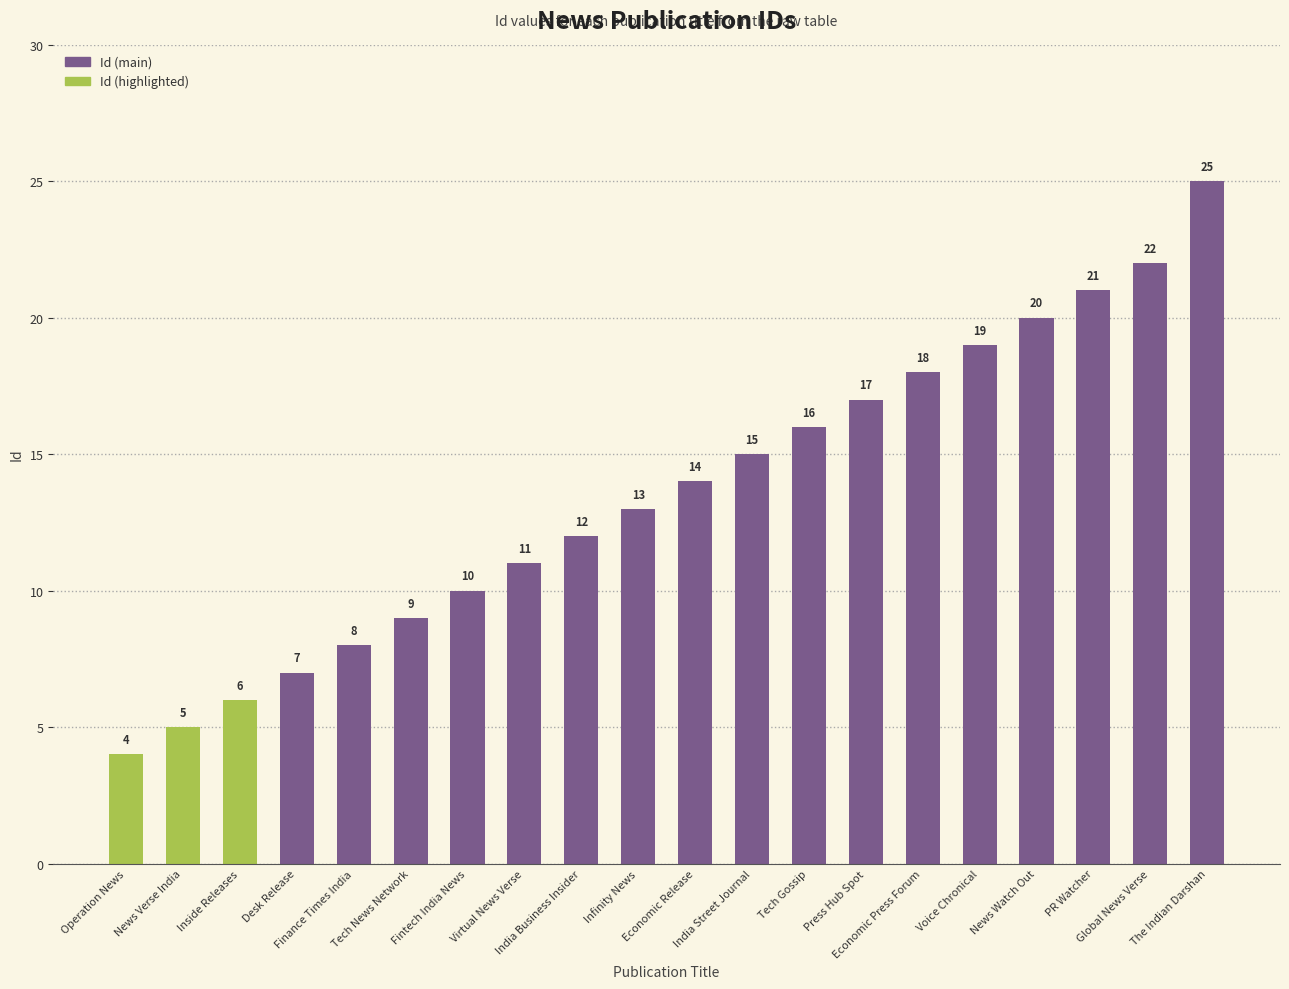

What is the change in value from News Verse India to Virtual News Verse?

+6